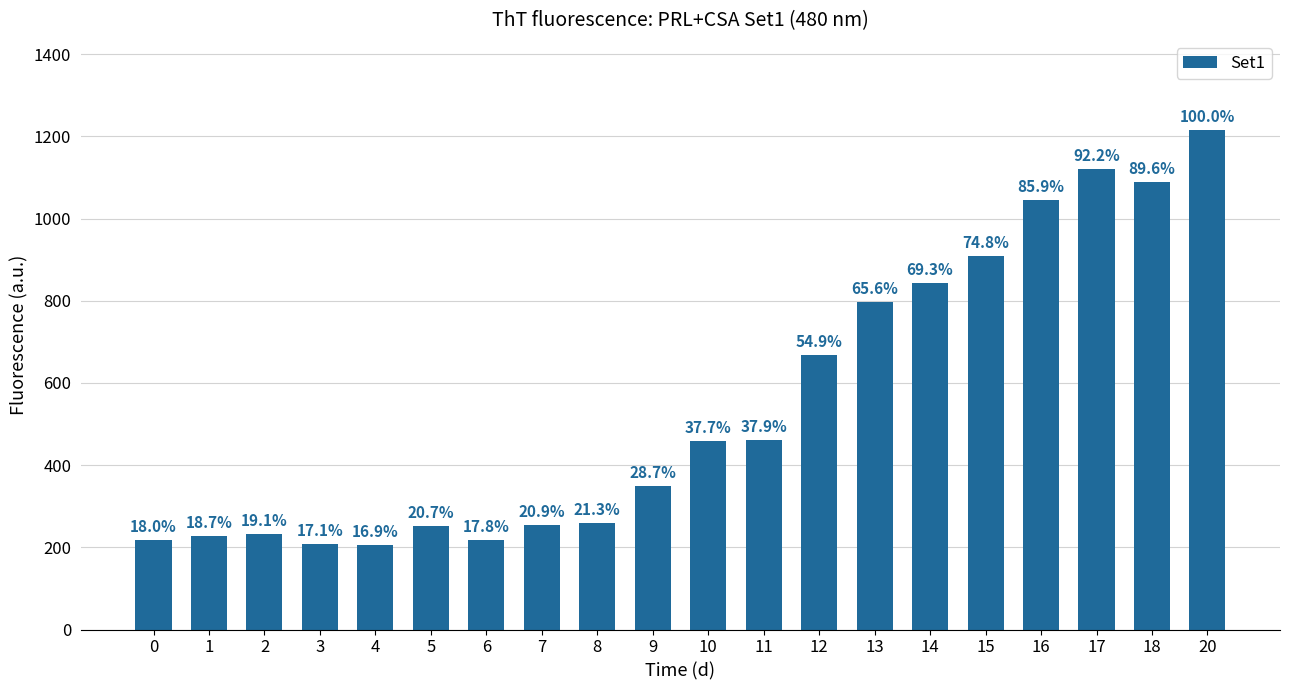

What is the difference between the maximum and minimum values?

1010.5